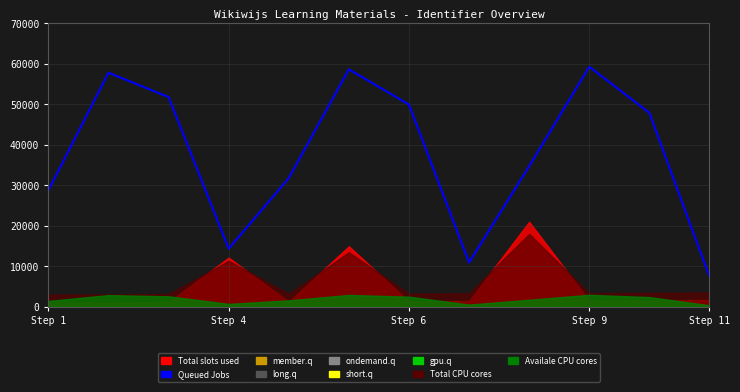

What is the label of the 3rd point from the right?

Step 9